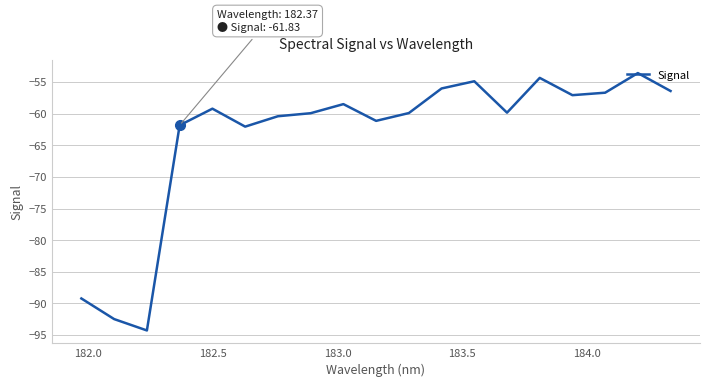

What is the smallest value displayed?

-94.3